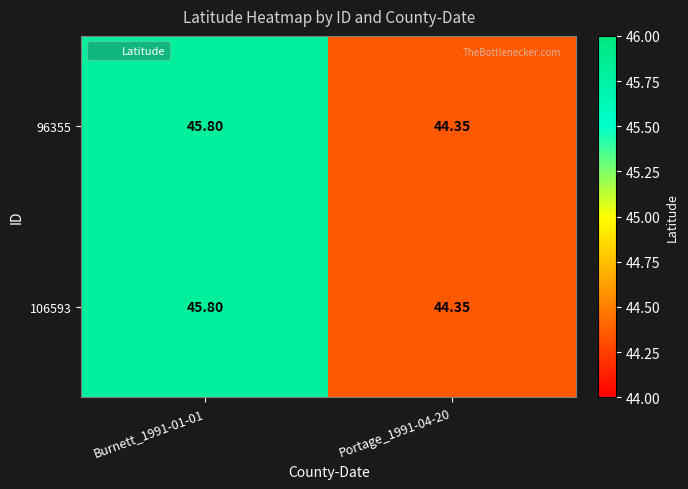

At which category is the sum across all series the highest?

Burnett_1991-01-01